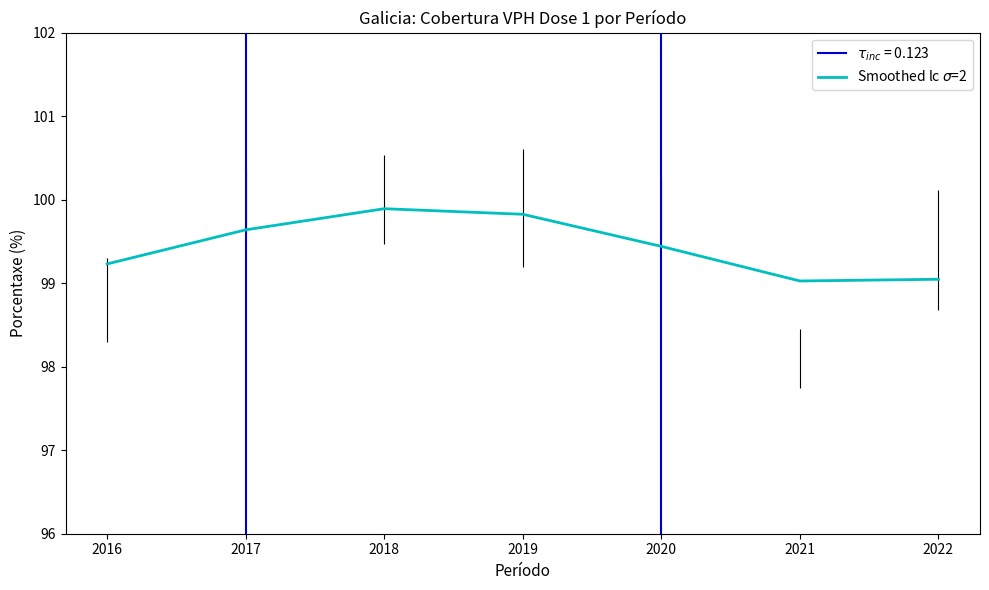

True or false: the data shows 63.8 at 2018.

False